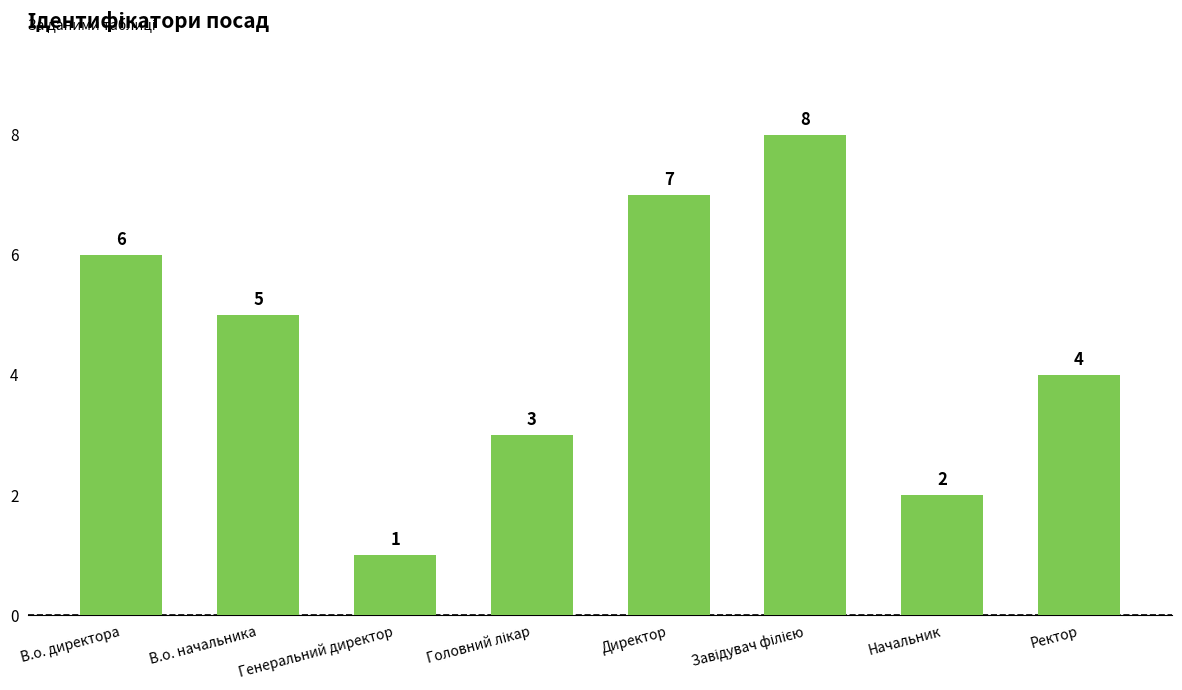

Where does the data first go above 5?

В.о. директора